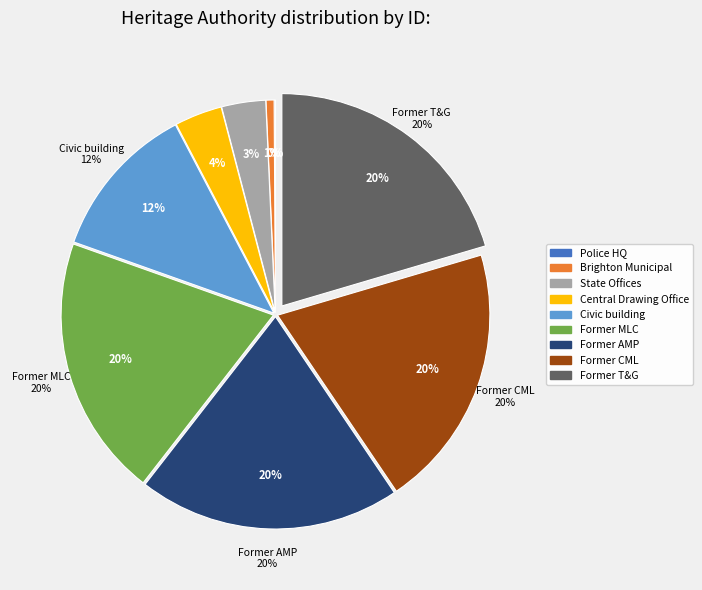

How many slices are in this pie chart?

9